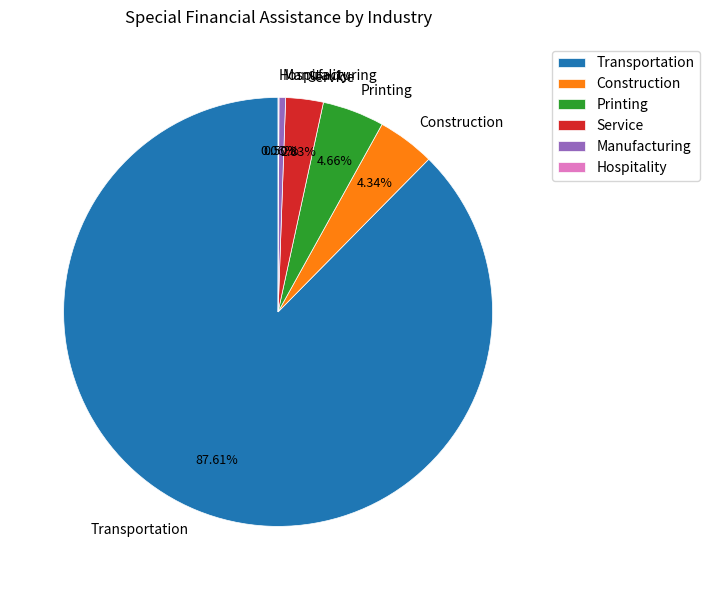

Which category has the biggest portion of the pie?

Transportation